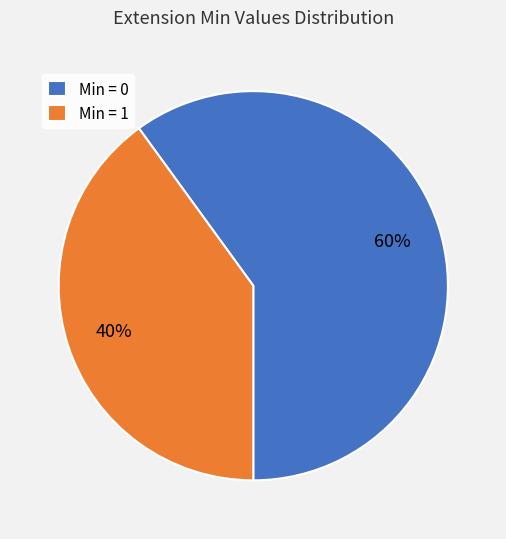

How many segments does this pie chart have?

2